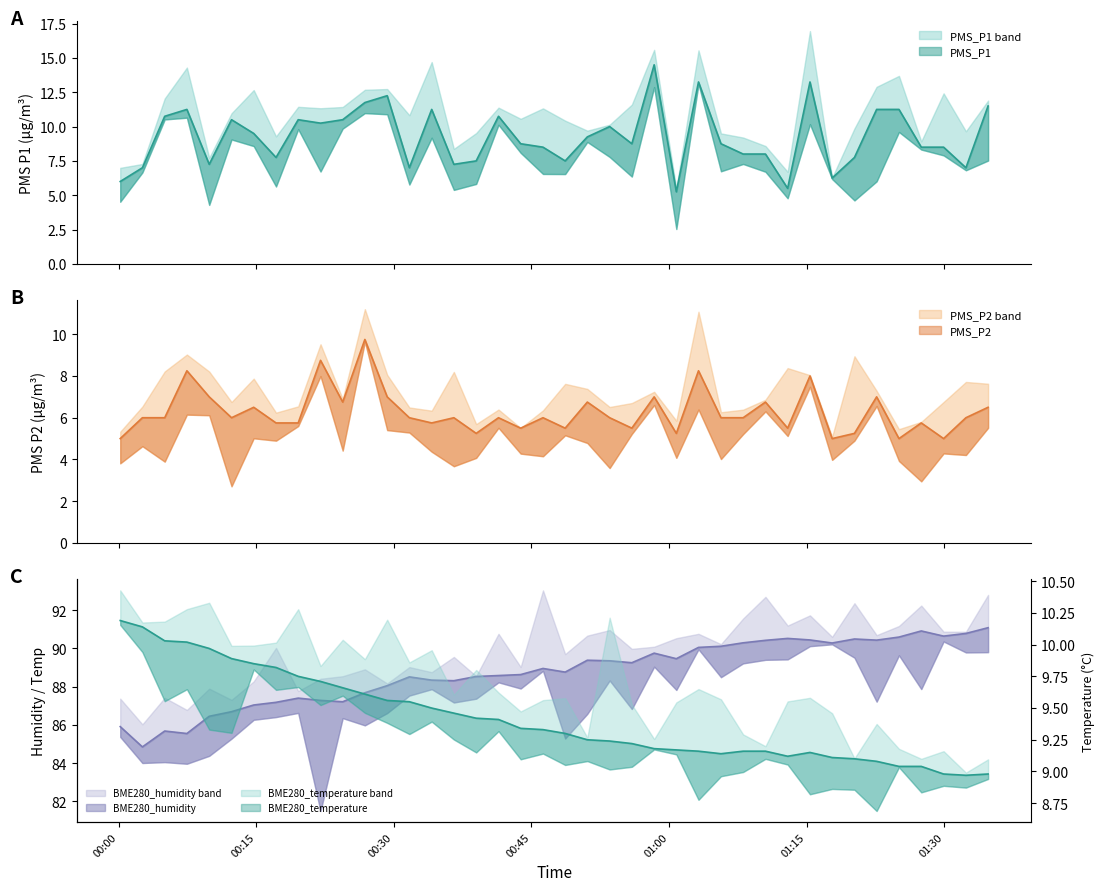

True or false: PMS_P2 and PMS_P1 cross at least once.

False